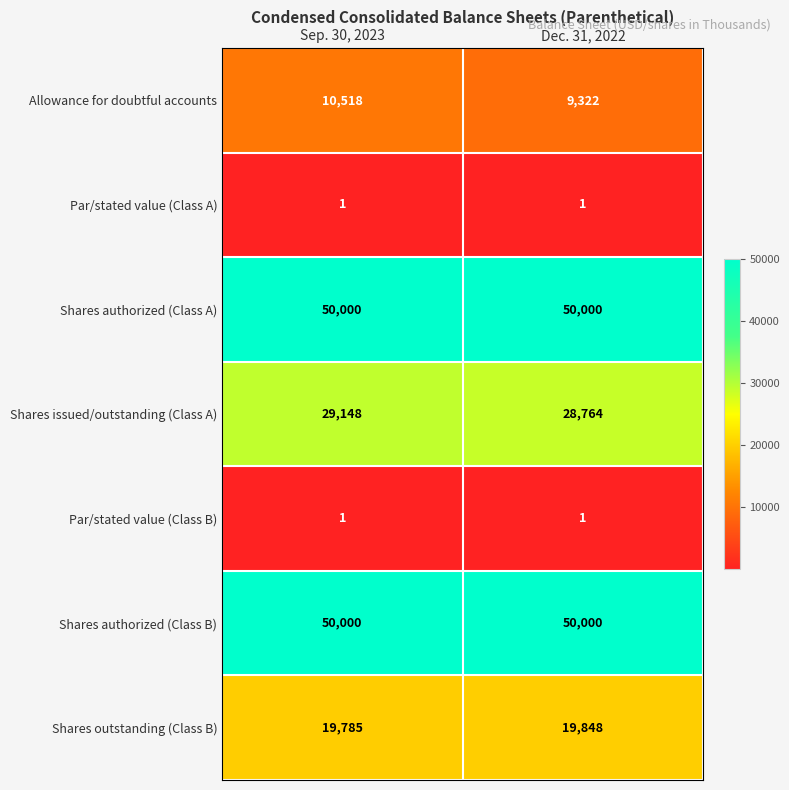

What is the smallest value displayed?

1